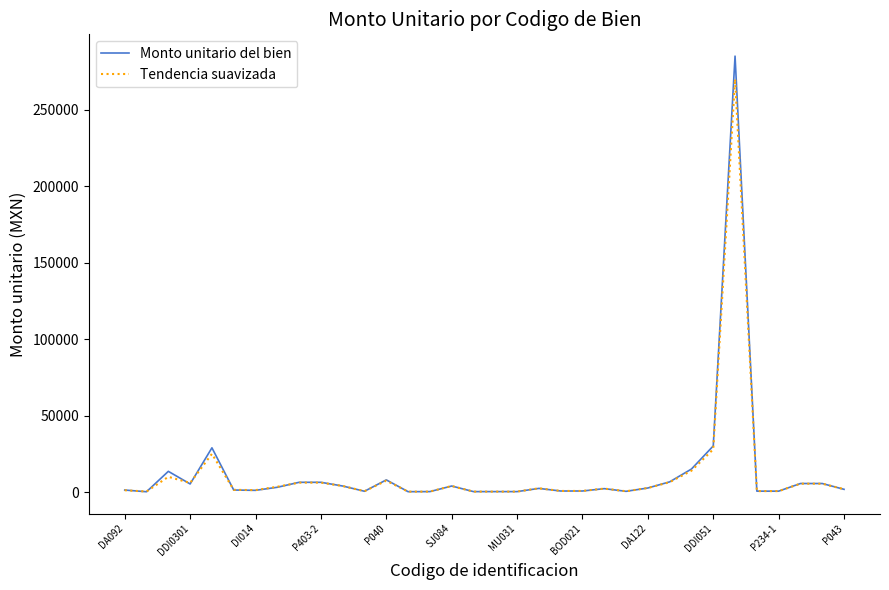

List the series in order of their peak value, highest first.

Monto unitario del bien, Tendencia suavizada